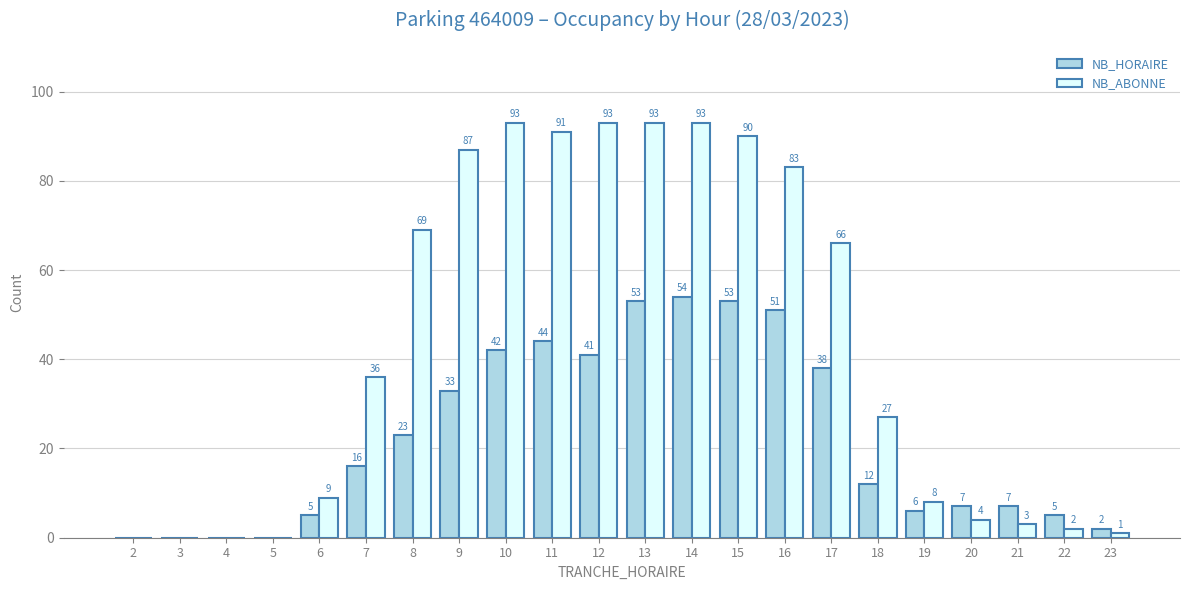

Which series has the largest range (max minus min)?

NB_ABONNE